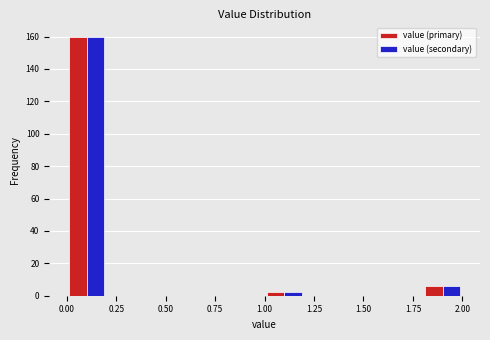

Reading left to right, transcribe this chart: for each range on the x-axis, give the height of each series' bar. The values are not printed on the chart, so give them approximately, as read against the axis.

0.0 to 0.2: value (primary)=160	value (secondary)=160
0.2 to 0.4: value (primary)=0	value (secondary)=0
0.4 to 0.6: value (primary)=0	value (secondary)=0
0.6 to 0.8: value (primary)=0	value (secondary)=0
0.8 to 1.0: value (primary)=0	value (secondary)=0
1.0 to 1.2: value (primary)=2	value (secondary)=2
1.2 to 1.4: value (primary)=0	value (secondary)=0
1.4 to 1.6: value (primary)=0	value (secondary)=0
1.6 to 1.8: value (primary)=0	value (secondary)=0
1.8 to 2.0: value (primary)=6	value (secondary)=6